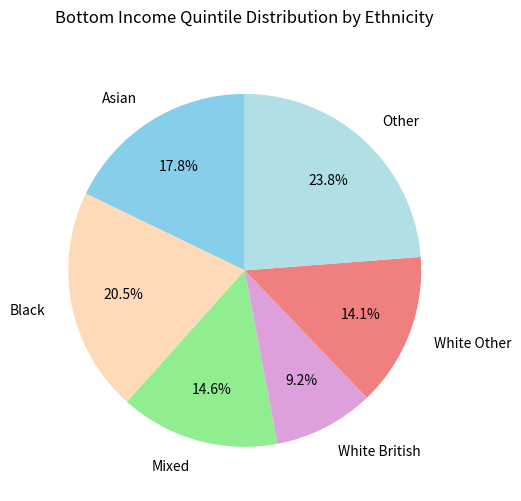

Is it true that Black is 30% of the pie?

False